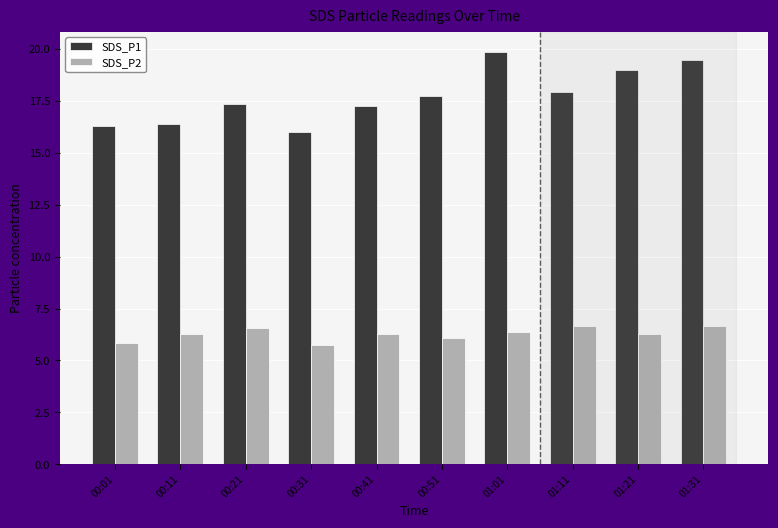

How many bars are there in each group?

2